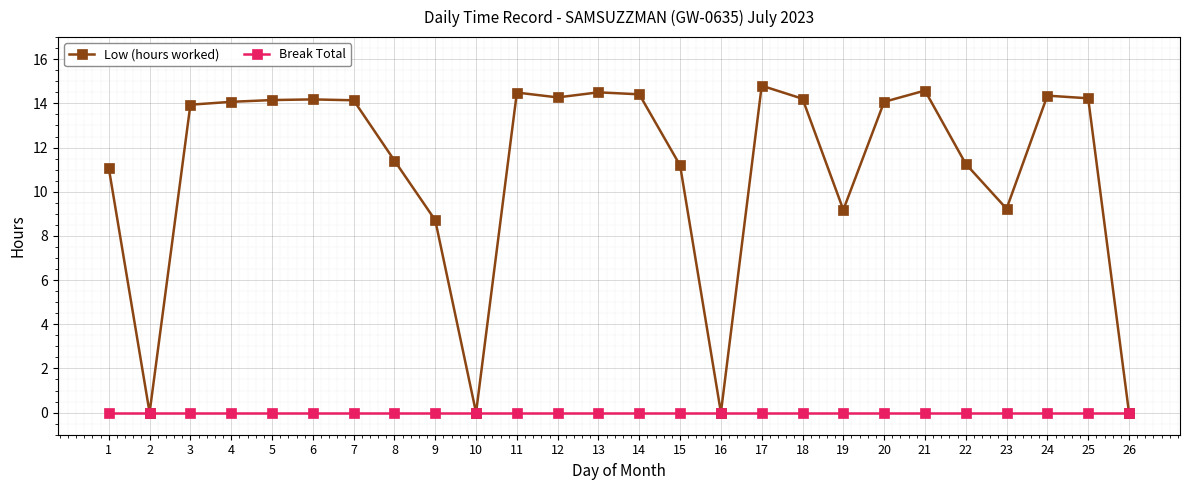

How many lines are shown in the chart?

2